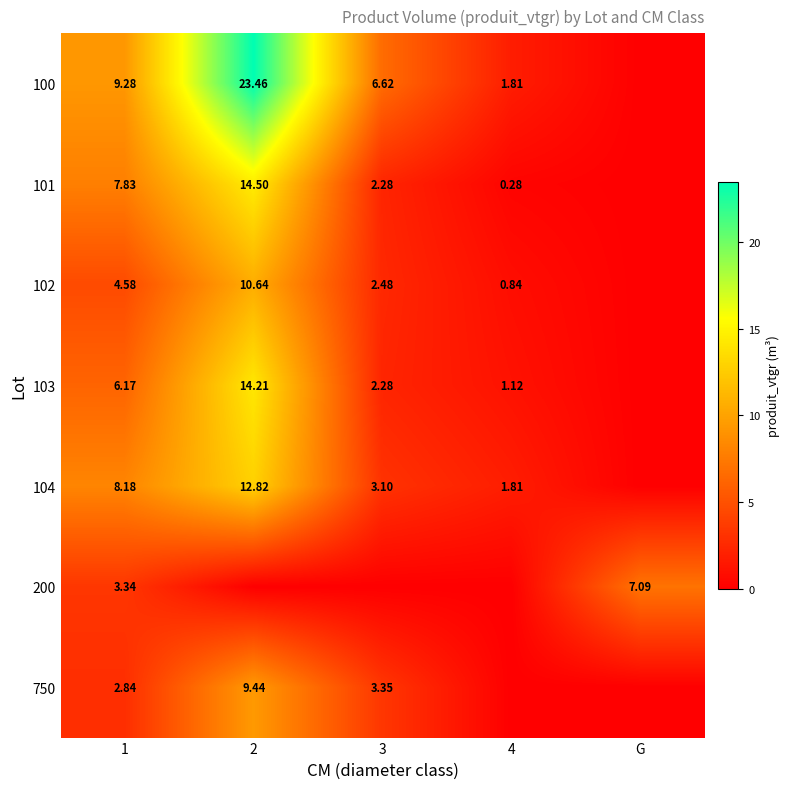

Which series has the largest total across all categories?

100